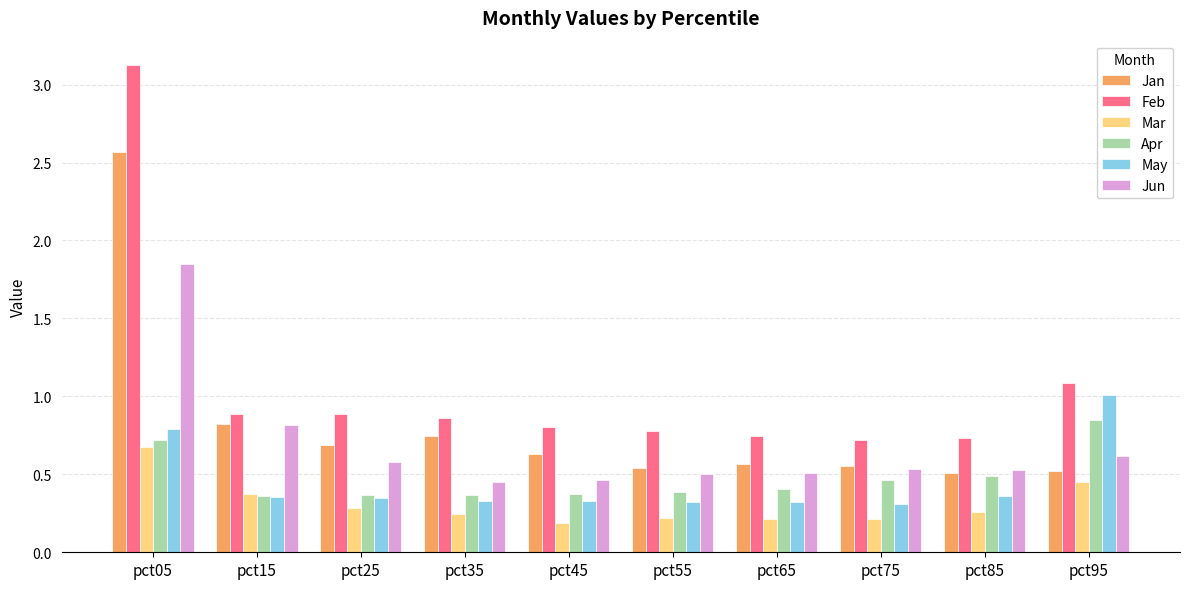

Count the number of data series in this chart.

6